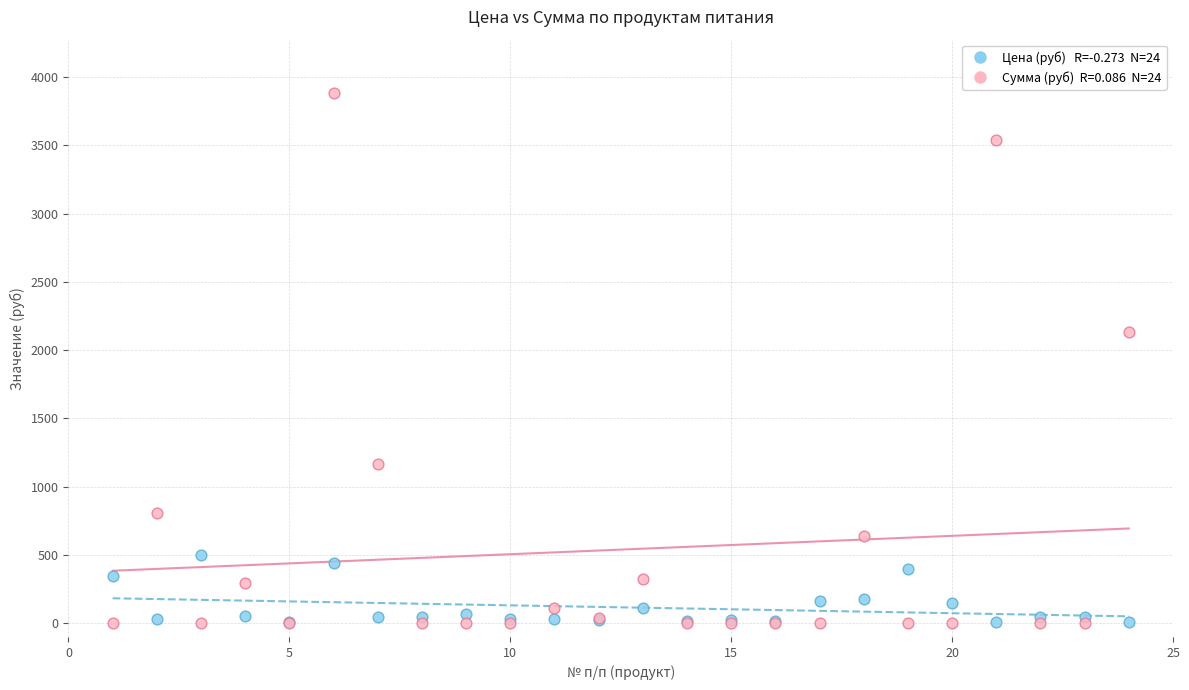

Across all series, what Y value is closest to 1942?

2136.0